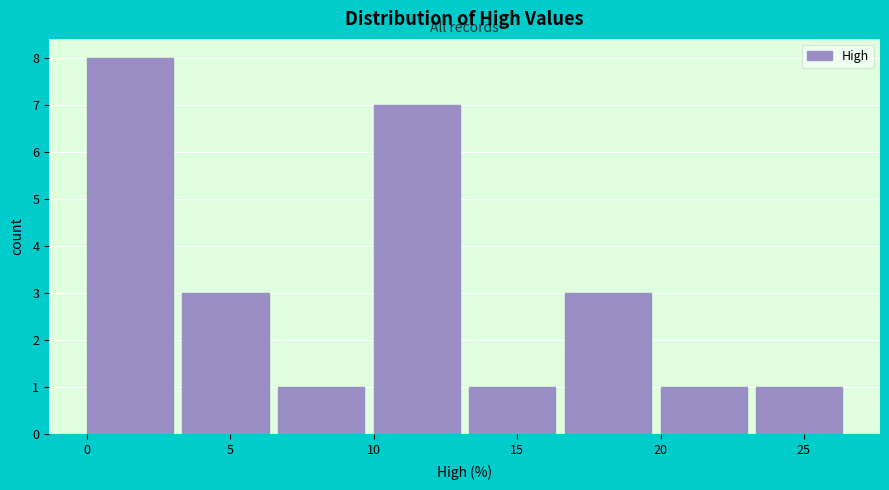

Reading left to right, list every bar in this chart as the range it spans on the x-axis followed by its height. Neither the bar edges nor the heights are printed on the chart, so give them approximately, as read against the axes.

0.0 to 3.5: 8
3.5 to 6.5: 3
6.5 to 10.0: 1
10.0 to 13.5: 7
13.5 to 16.5: 1
16.5 to 20.0: 3
20.0 to 23.5: 1
23.5 to 26.5: 1